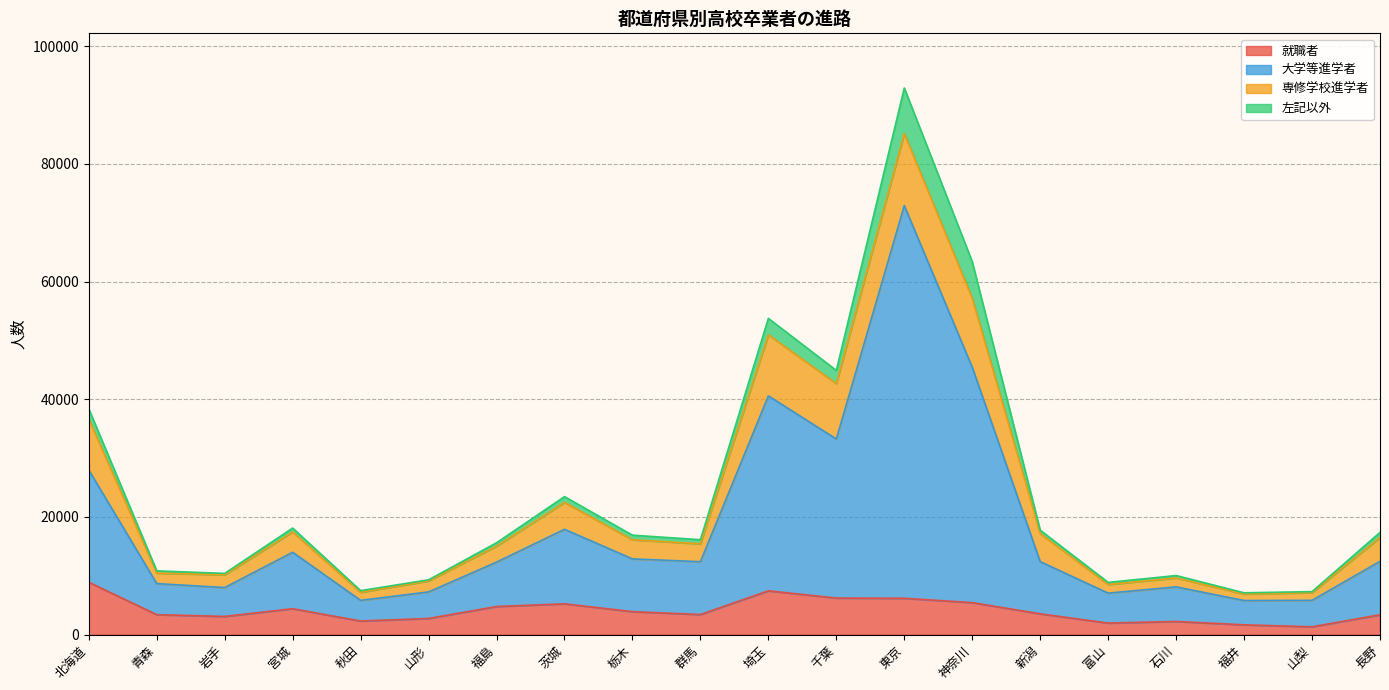

What is the maximum value for 就職者?

8890